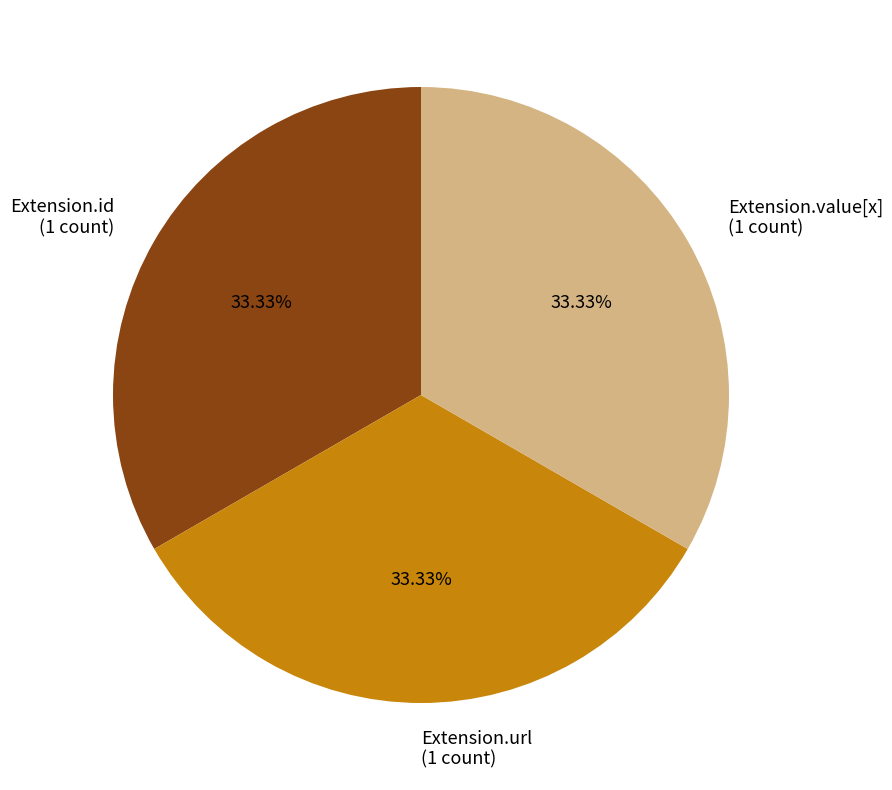

Approximately how many times larger is the value at Extension.value[x] (1 count) compared to Extension.id (1 count)?

1.0